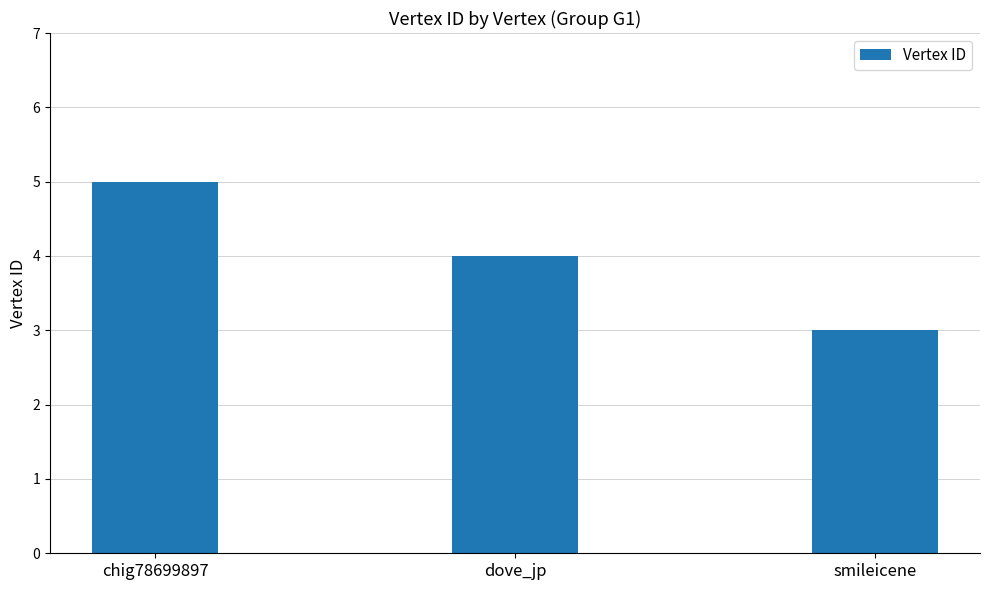

What is the change in value from chig78699897 to smileicene?

-2